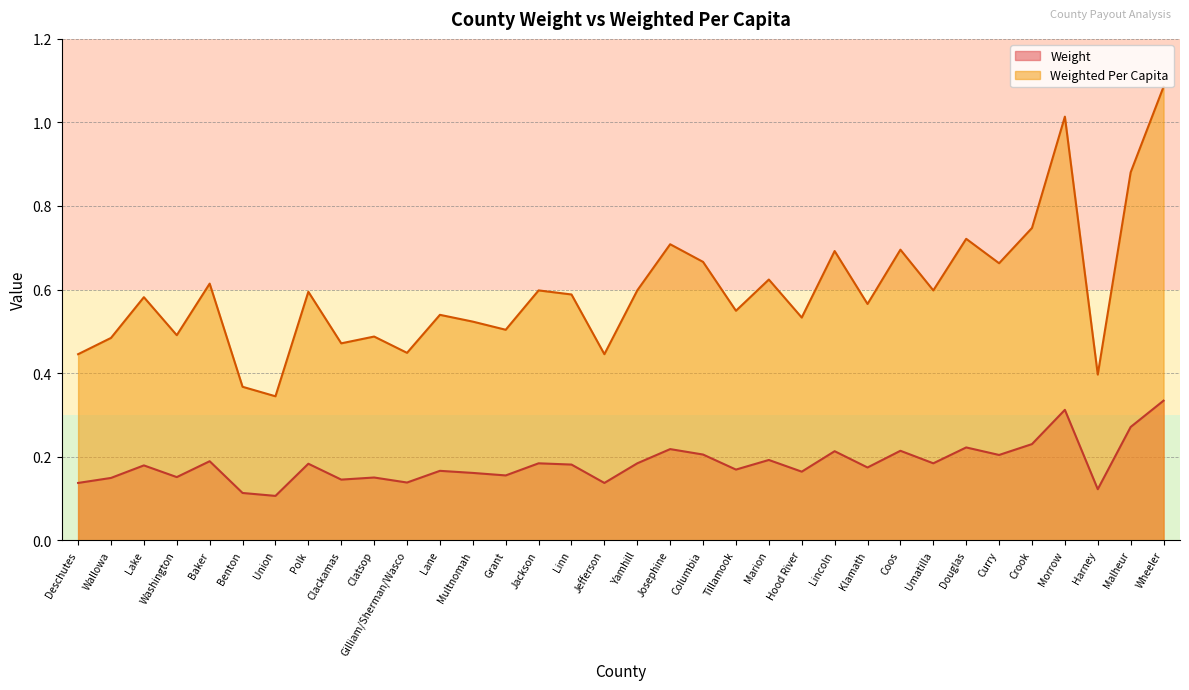

List the labels in order of Weight value, smallest first.

Union, Benton, Harney, Deschutes, Jefferson, Gilliam/Sherman/Wasco, Clackamas, Wallowa, Clatsop, Washington, Grant, Multnomah, Hood River, Lane, Tillamook, Klamath, Lake, Linn, Polk, Jackson, Yamhill, Umatilla, Baker, Marion, Curry, Columbia, Lincoln, Coos, Josephine, Douglas, Crook, Malheur, Morrow, Wheeler